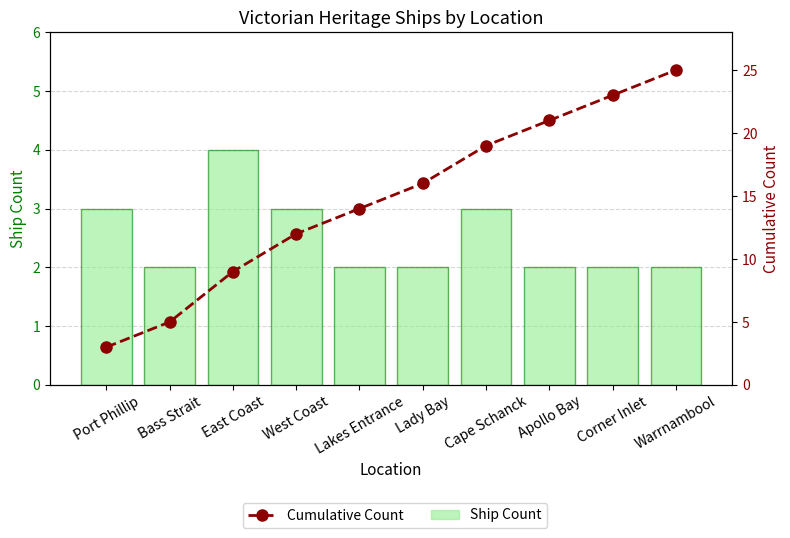

At how many categories does at least one series exceed 3?

9